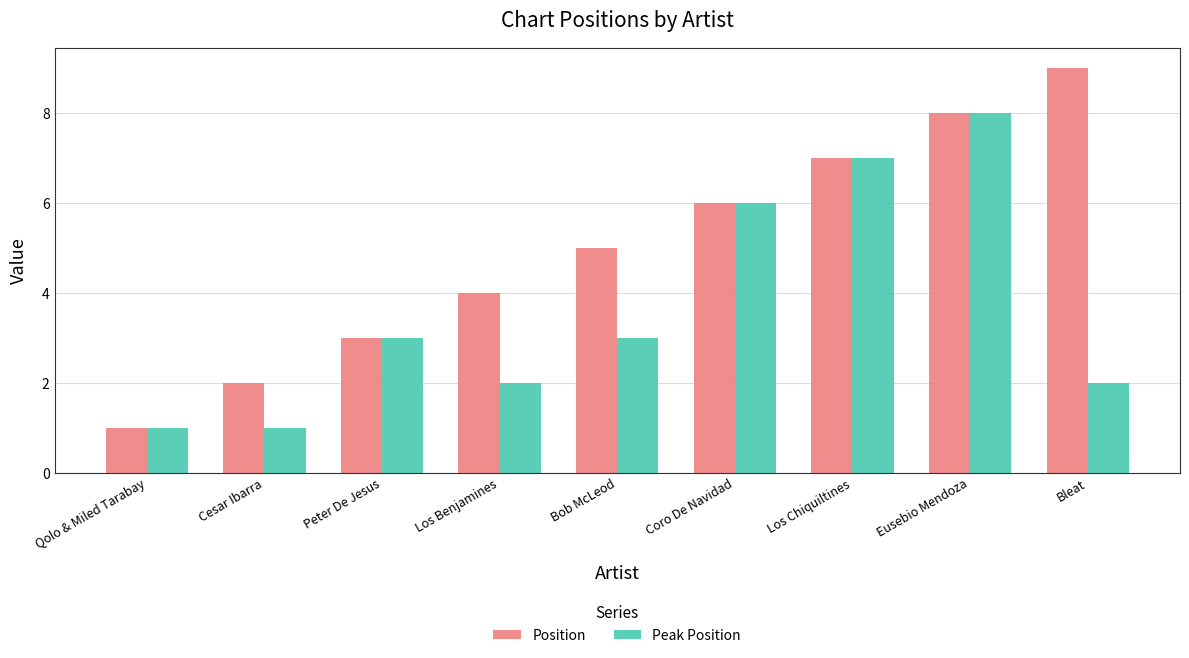

What is the smallest value displayed?

1